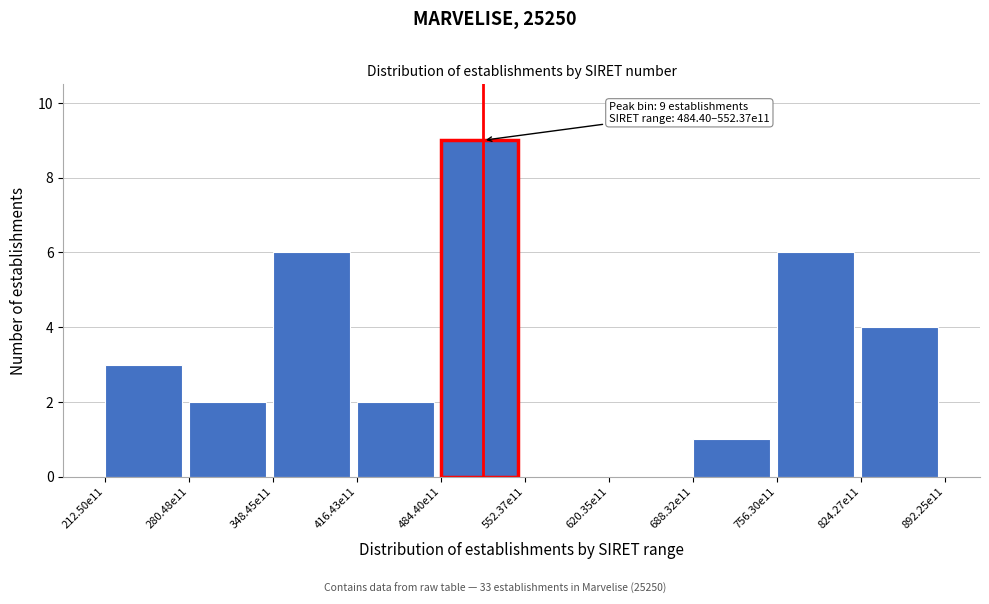

Reading right to left, transcribe all the data shown in this chart.

824.27e11=4	756.30e11=6	688.32e11=1	620.35e11=0	552.37e11=0	484.40e11=9	416.43e11=2	348.45e11=6	280.48e11=2	212.50e11=3